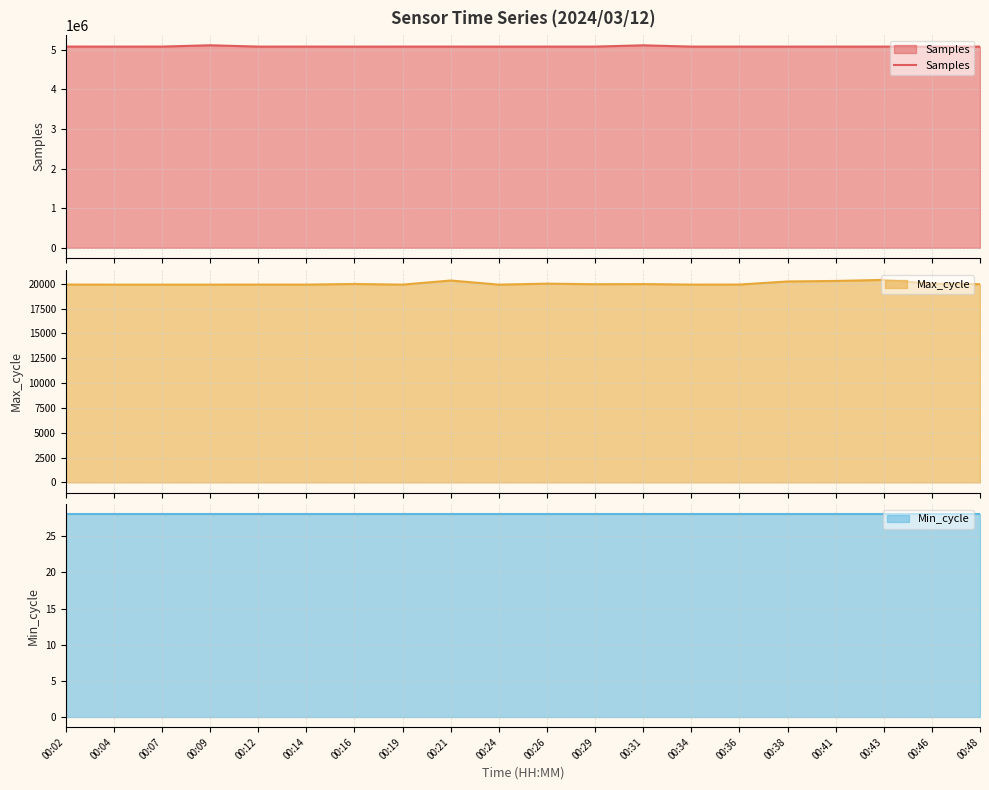

The value at 00:24 is 2264419. True or false?

False